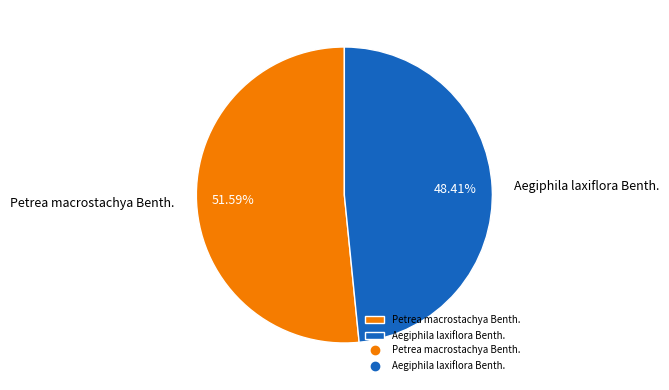

The Petrea macrostachya Benth. slice represents 61% of the pie. True or false?

False